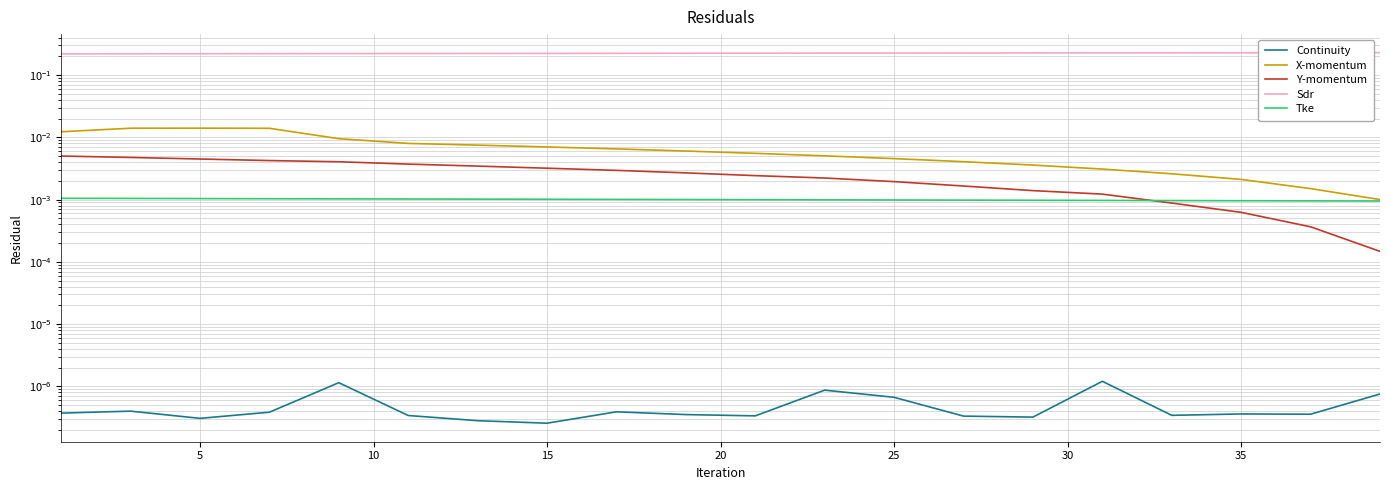

What is the difference between the highest and lowest values at 5?

0.2